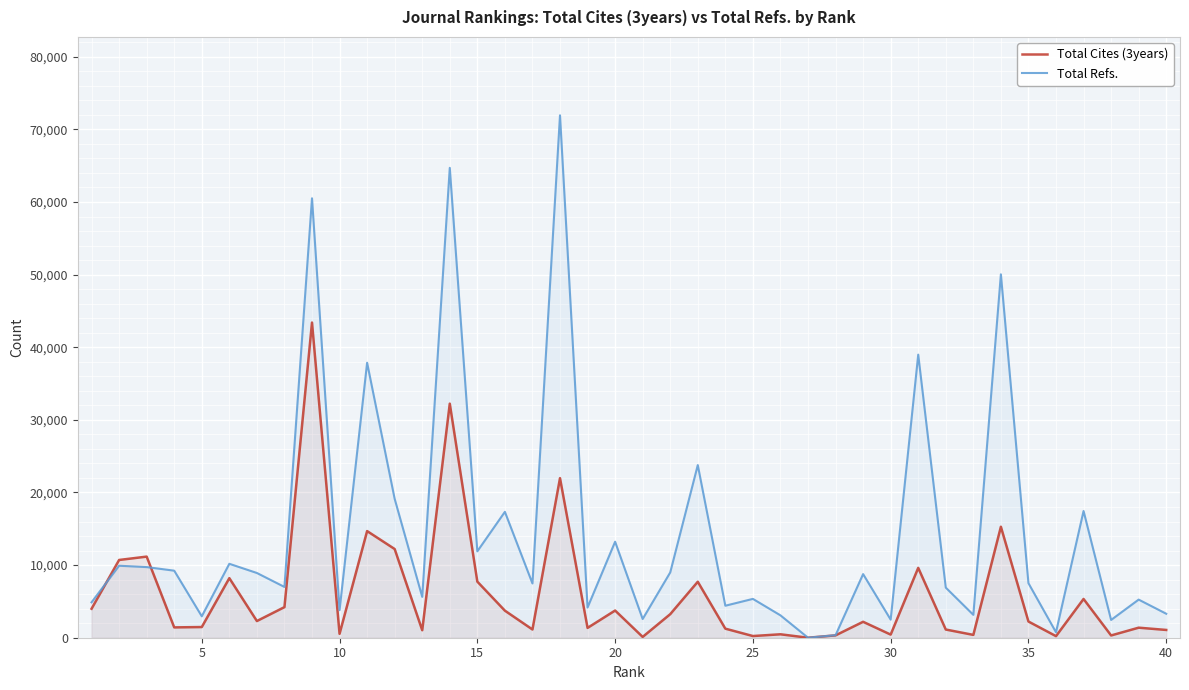

Count the number of data series in this chart.

2